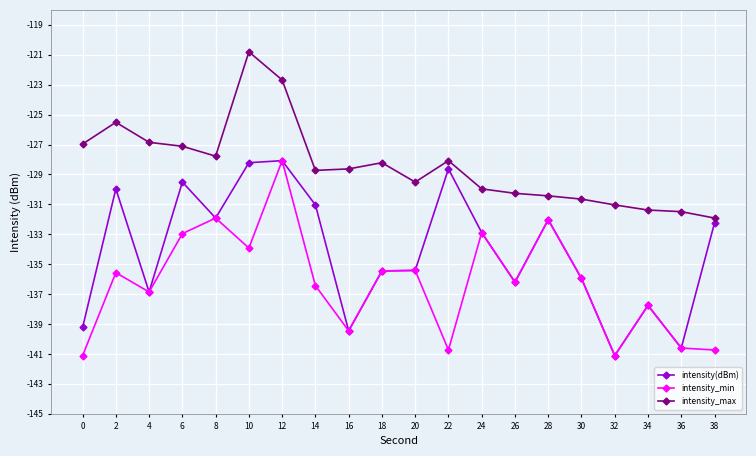

Is it true that intensity(dBm) equals -46.0 at 16?

False